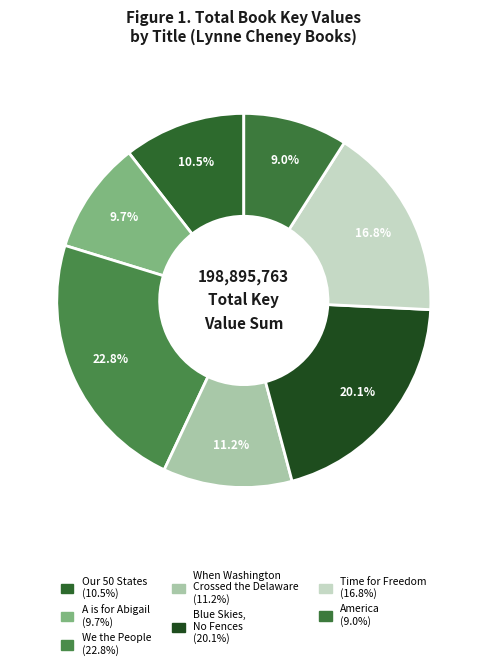

Which slice is the smallest?

America